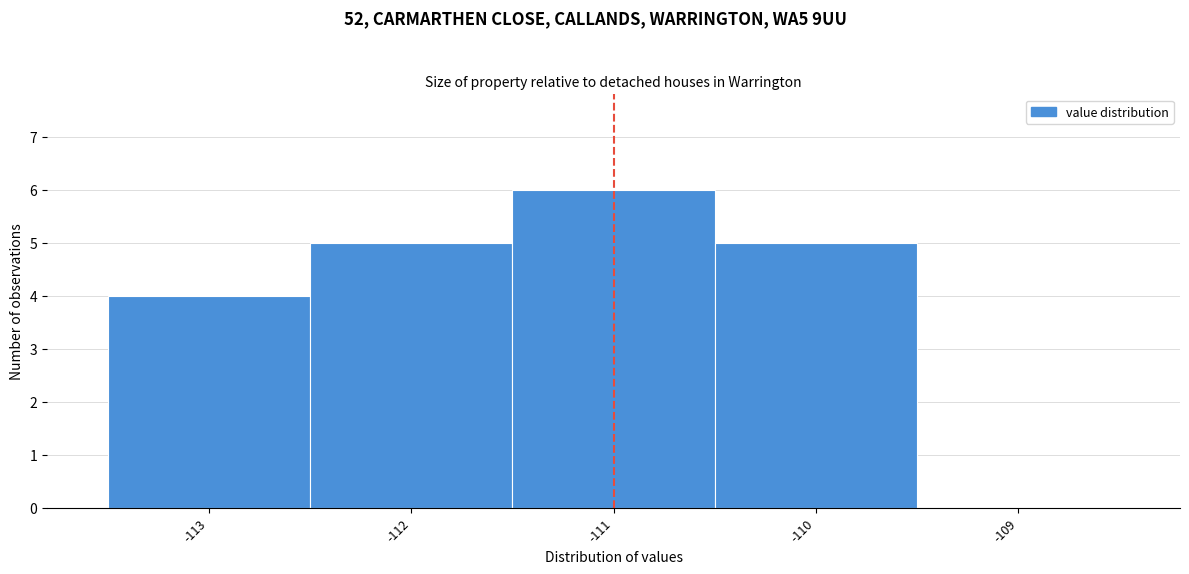

Reading left to right, transcribe this chart: for each bar, give the range it covers on the x-axis and its height. The values are not printed on the chart, so give them approximately, as read against the axis.

-113.5 to -112.5: 4
-112.5 to -111.5: 5
-111.5 to -110.5: 6
-110.5 to -109.5: 5